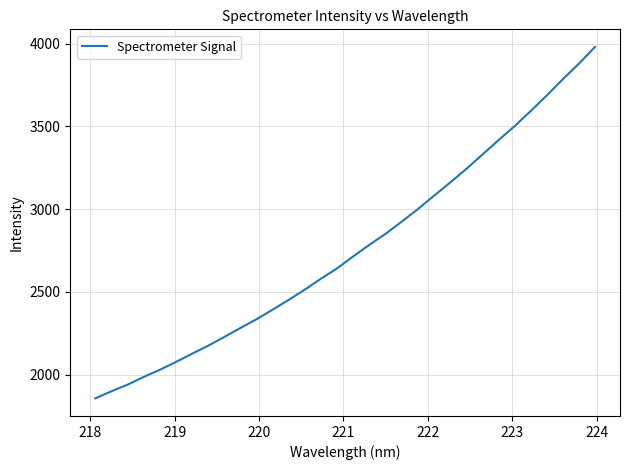

What is the maximum value shown in the chart?

3980.7